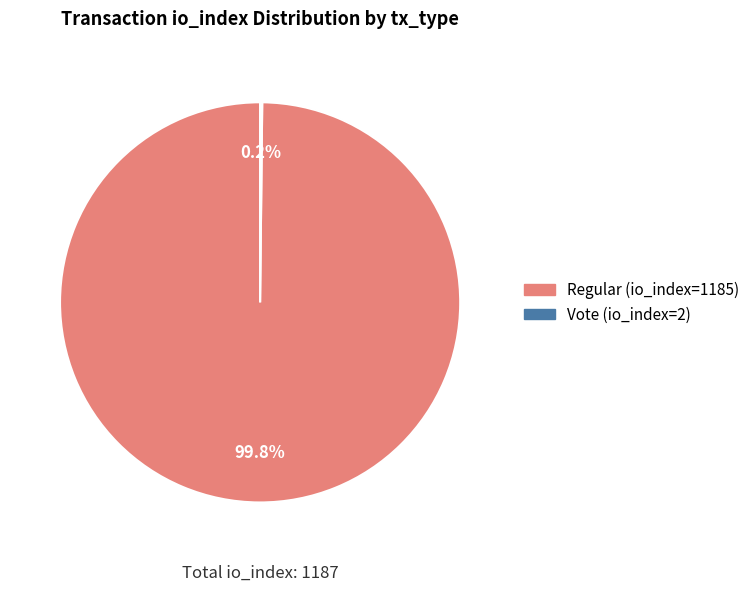

How much of the chart is everything except Regular (io_index=1185)?

0.2%